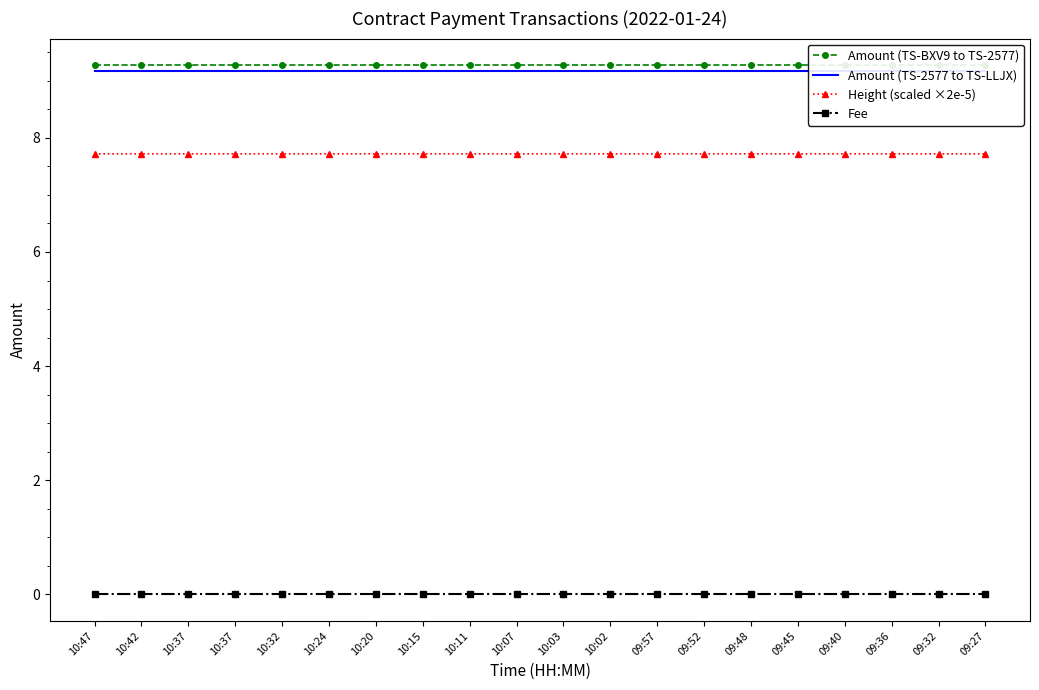

What are all the series names shown in the legend?

Amount (TS-BXV9 to TS-2577), Amount (TS-2577 to TS-LLJX), Height (scaled ×2e-5), Fee